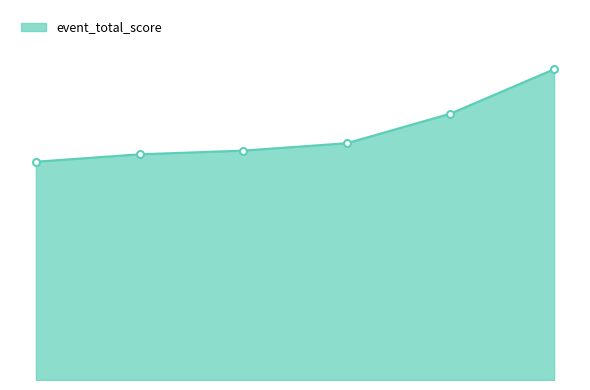

Which label corresponds to the largest value in the chart?

6